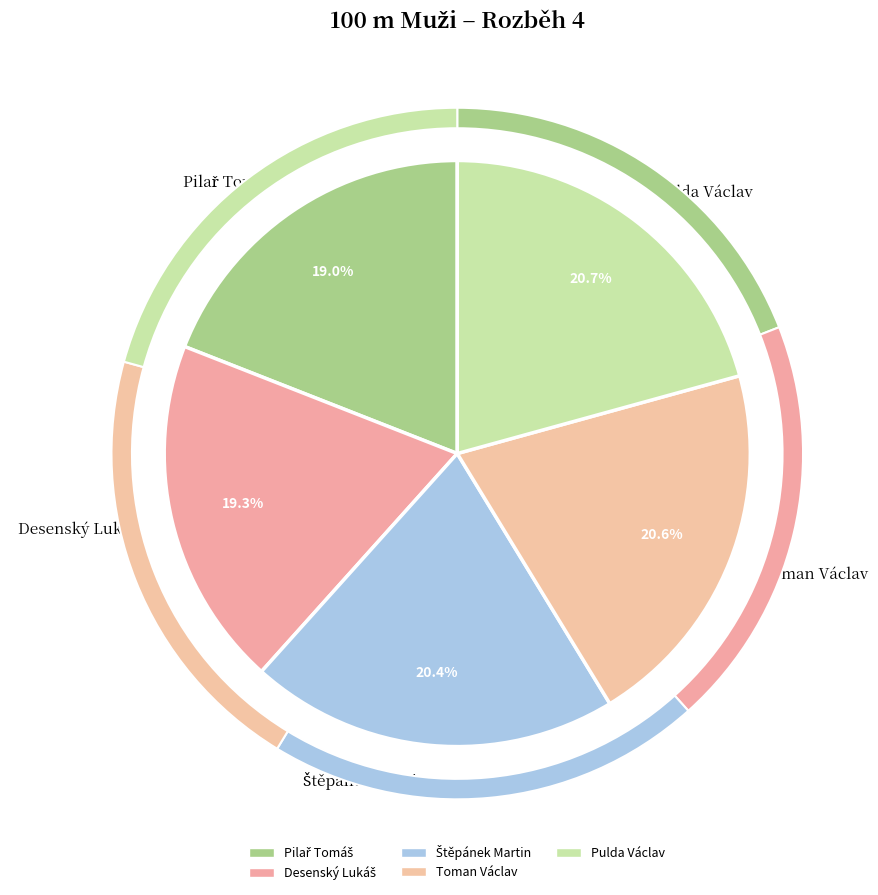

Combined, do Pilař Tomáš and Desenský Lukáš account for over 50%?

No